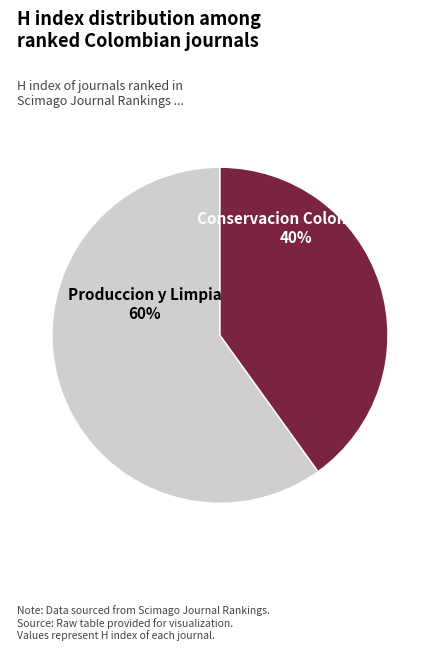

To the nearest percent, what is the average slice percentage?

50%